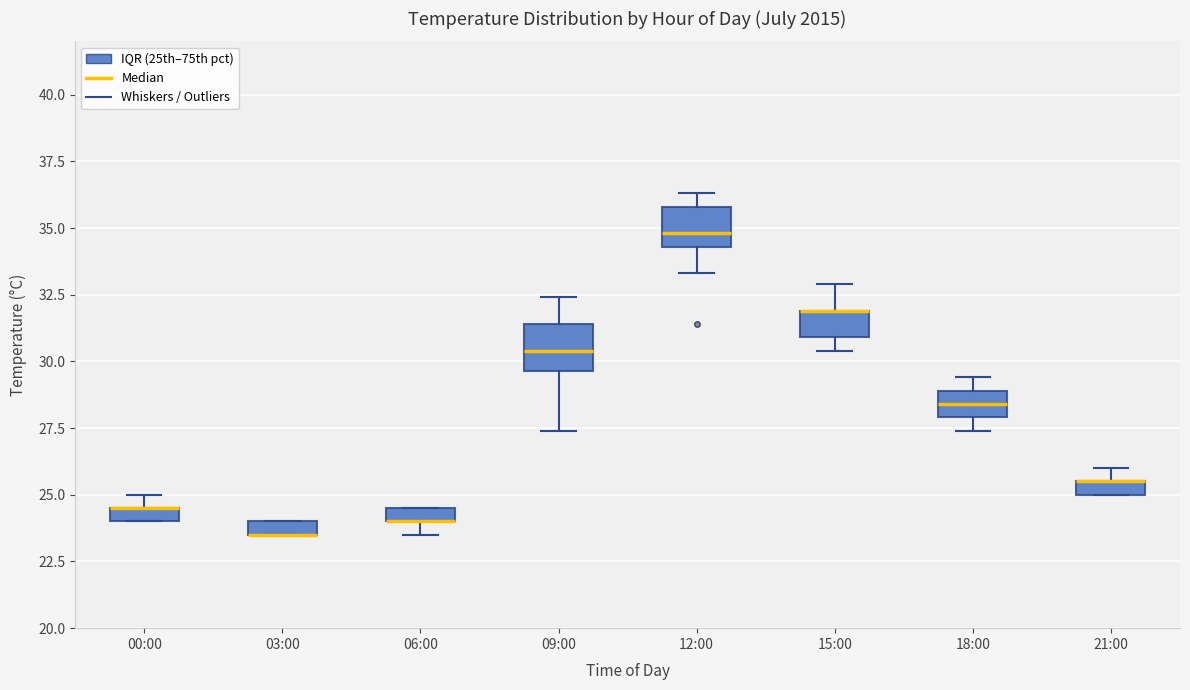

Where is the upper edge of the box for 06:00 on the y-axis? The values are not printed on the chart, so give them approximately, as read against the axis.

24.5